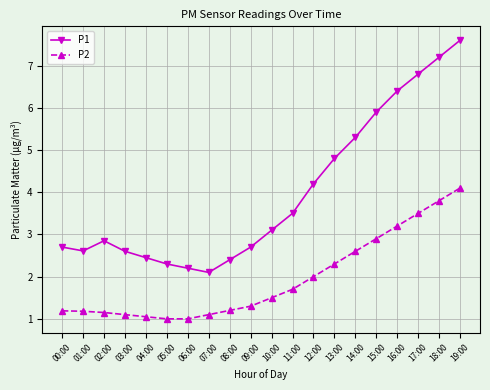

How many data points in P1 are less than 3?

10